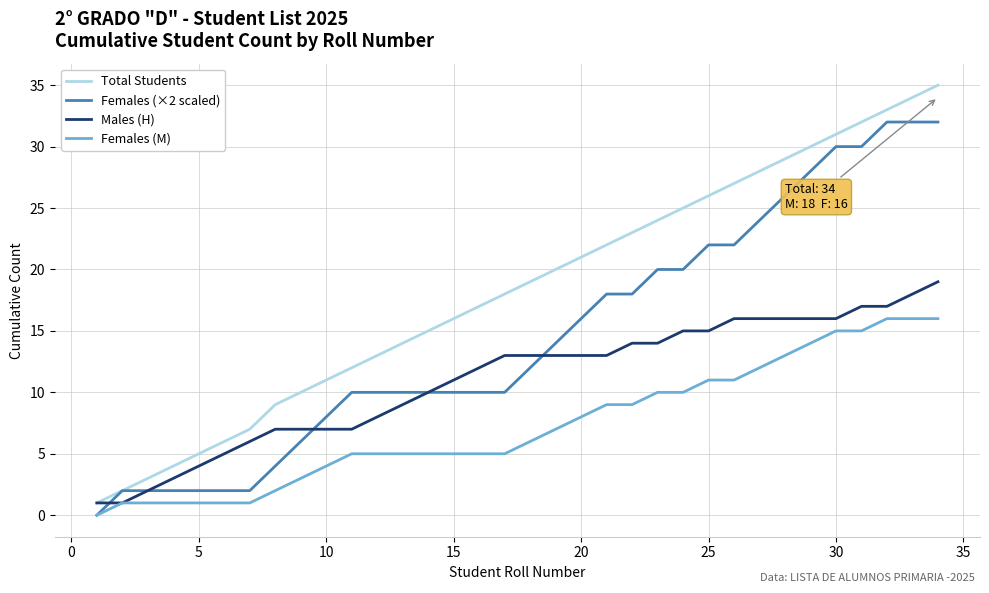

True or false: Total Students and Females (M) cross at least once.

False